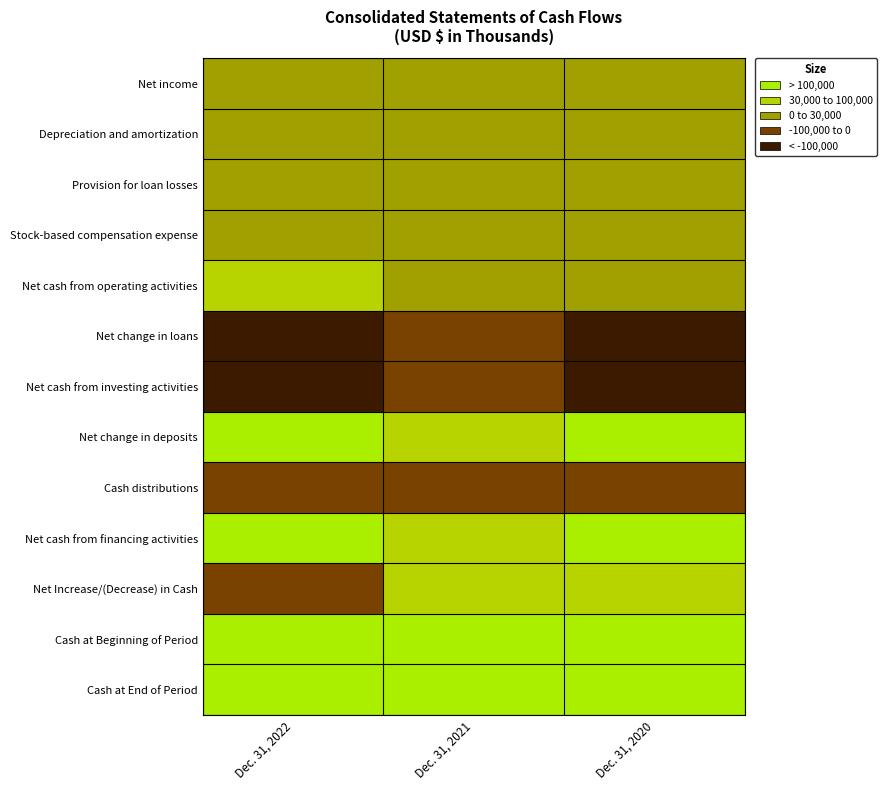

Reading right to left, extract all data points from this chart.

Net income: Dec. 31, 2020=19266	Dec. 31, 2021=23159	Dec. 31, 2022=29638
Depreciation and amortization: Dec. 31, 2020=1093	Dec. 31, 2021=1031	Dec. 31, 2022=1406
Provision for loan losses: Dec. 31, 2020=5350	Dec. 31, 2021=4175	Dec. 31, 2022=4468
Stock-based compensation expense: Dec. 31, 2020=771	Dec. 31, 2021=862	Dec. 31, 2022=1384
Net cash from operating activities: Dec. 31, 2020=25235	Dec. 31, 2021=29955	Dec. 31, 2022=39714
Net change in loans: Dec. 31, 2020=-132866	Dec. 31, 2021=-77951	Dec. 31, 2022=-242105
Net cash from investing activities: Dec. 31, 2020=-119614	Dec. 31, 2021=-43493	Dec. 31, 2022=-342769
Net change in deposits: Dec. 31, 2020=148031	Dec. 31, 2021=68470	Dec. 31, 2022=211829
Cash distributions: Dec. 31, 2020=-7803	Dec. 31, 2021=-3982	Dec. 31, 2022=-4366
Net cash from financing activities: Dec. 31, 2020=131152	Dec. 31, 2021=64489	Dec. 31, 2022=207318
Net Increase/(Decrease) in Cash: Dec. 31, 2020=36773	Dec. 31, 2021=50951	Dec. 31, 2022=-95737
Cash at Beginning of Period: Dec. 31, 2020=117128	Dec. 31, 2021=153901	Dec. 31, 2022=204852
Cash at End of Period: Dec. 31, 2020=153901	Dec. 31, 2021=204852	Dec. 31, 2022=109115